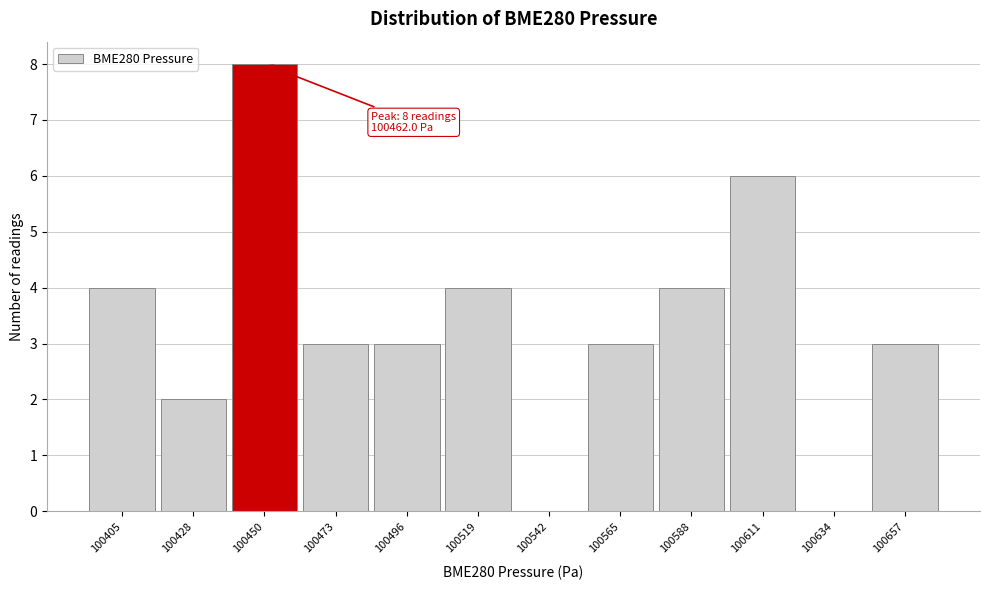

Reading left to right, list all the values displayed in this chart.

100405=4	100428=2	100450=8	100473=3	100496=3	100519=4	100542=0	100565=3	100588=4	100611=6	100634=0	100657=3